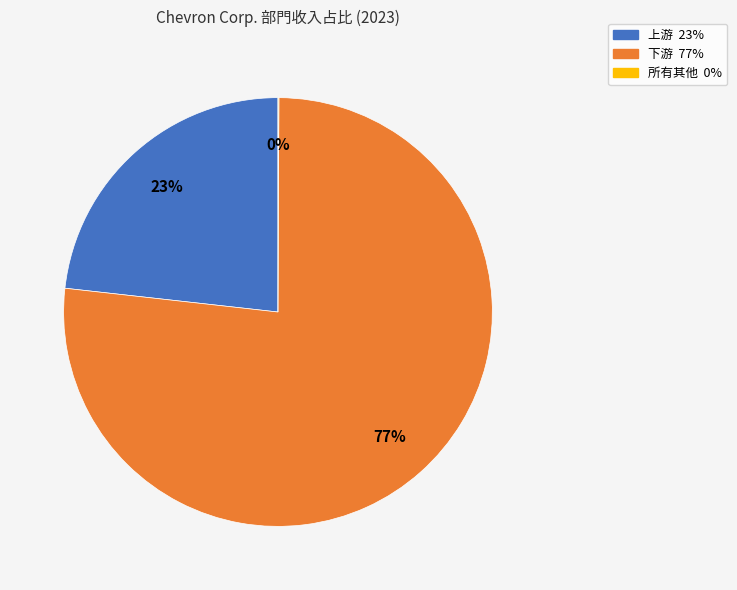

Do 下游 and 上游 together represent more than half of the pie?

Yes